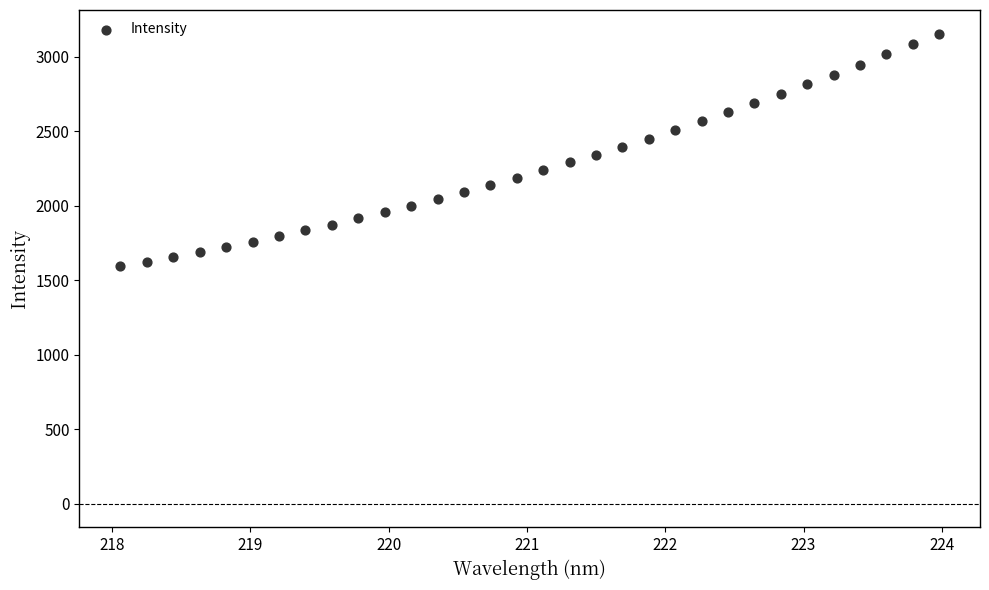

What is the range of Y values (max minus min)?

1563.8